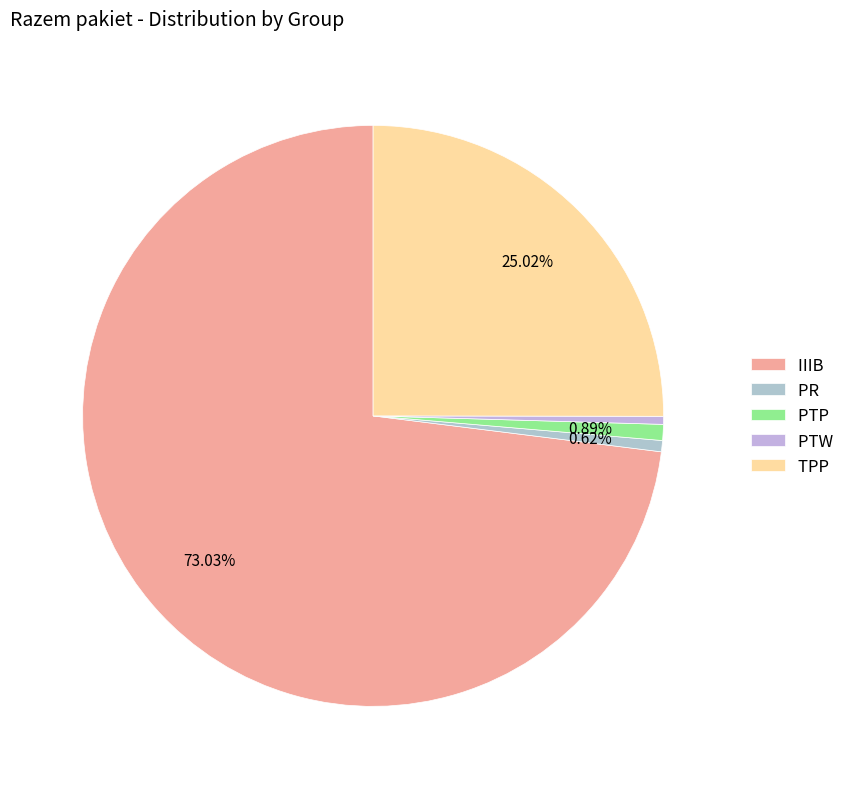

What percentage is the IIIB slice, to the nearest percent?

73%